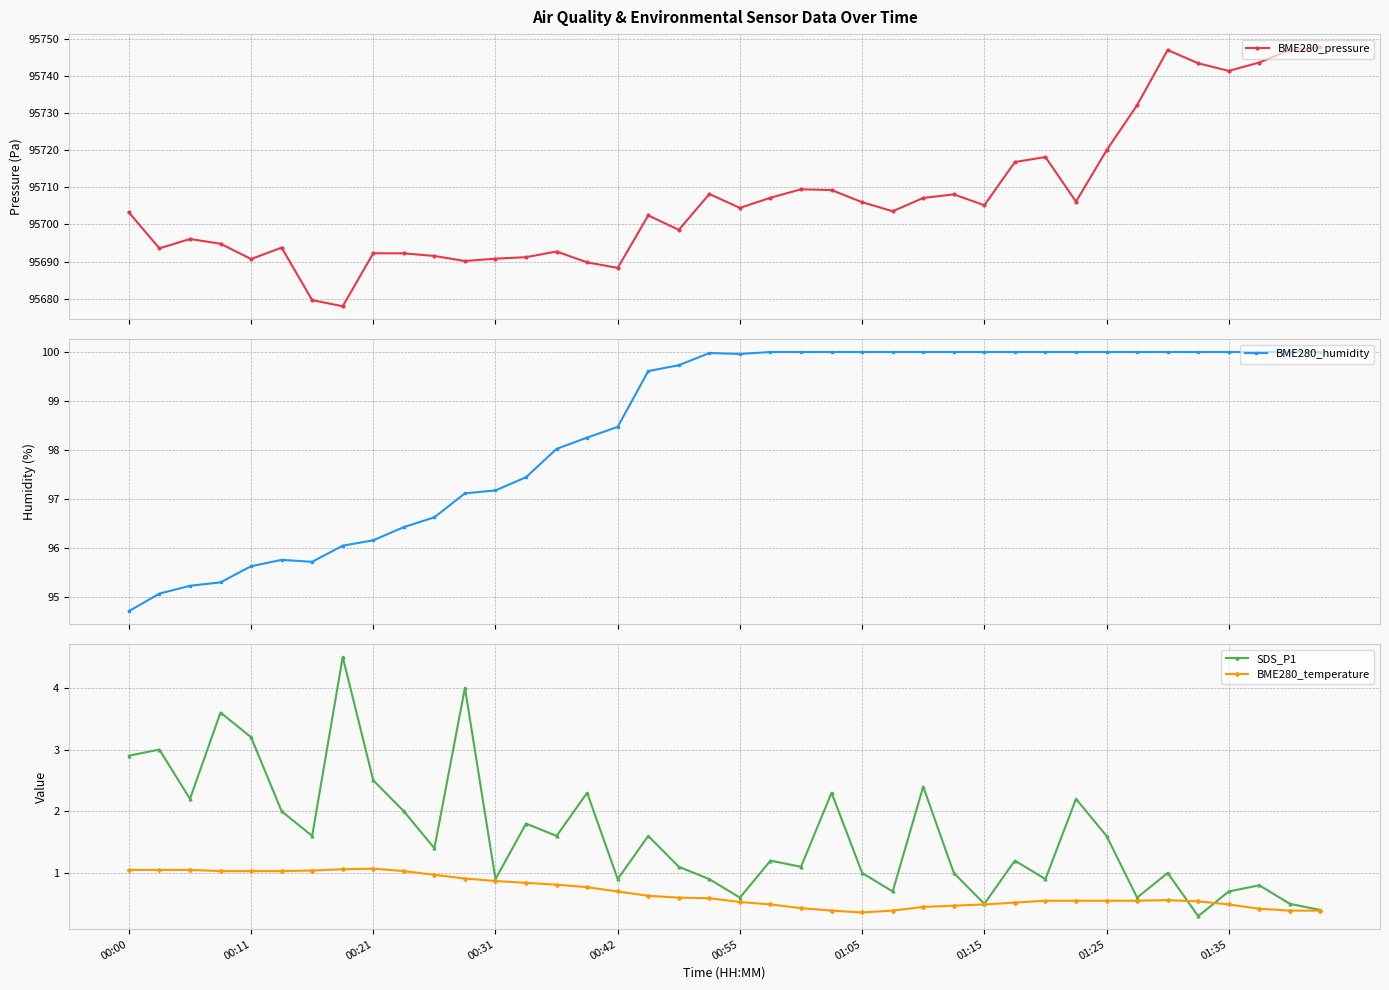

How many data points in SDS_P1 are less than 1?

13